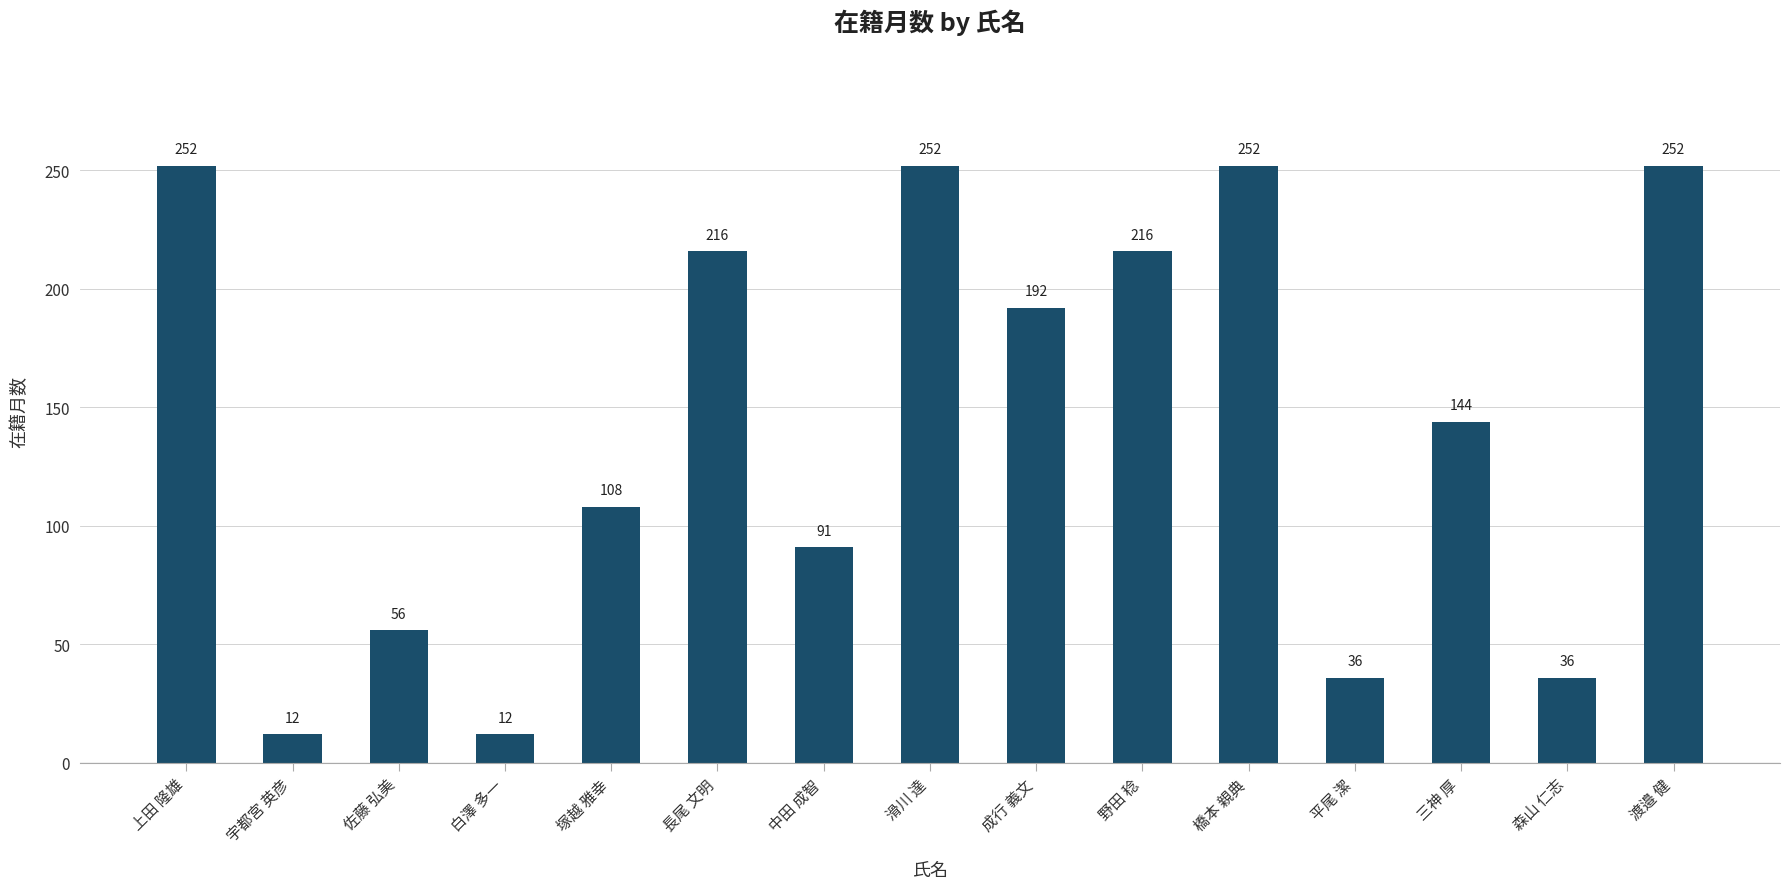

What is the maximum value shown in the chart?

252